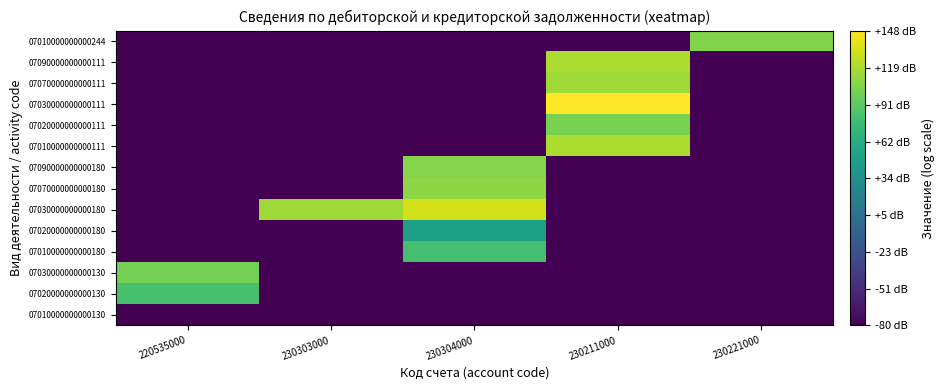

List the series in order of their peak value, highest first.

07030000000000111, 07030000000000180, 07090000000000111, 07010000000000111, 07070000000000111, 07070000000000180, 07090000000000180, 07010000000000244, 07020000000000111, 07030000000000130, 07020000000000130, 07010000000000180, 07020000000000180, 07010000000000130